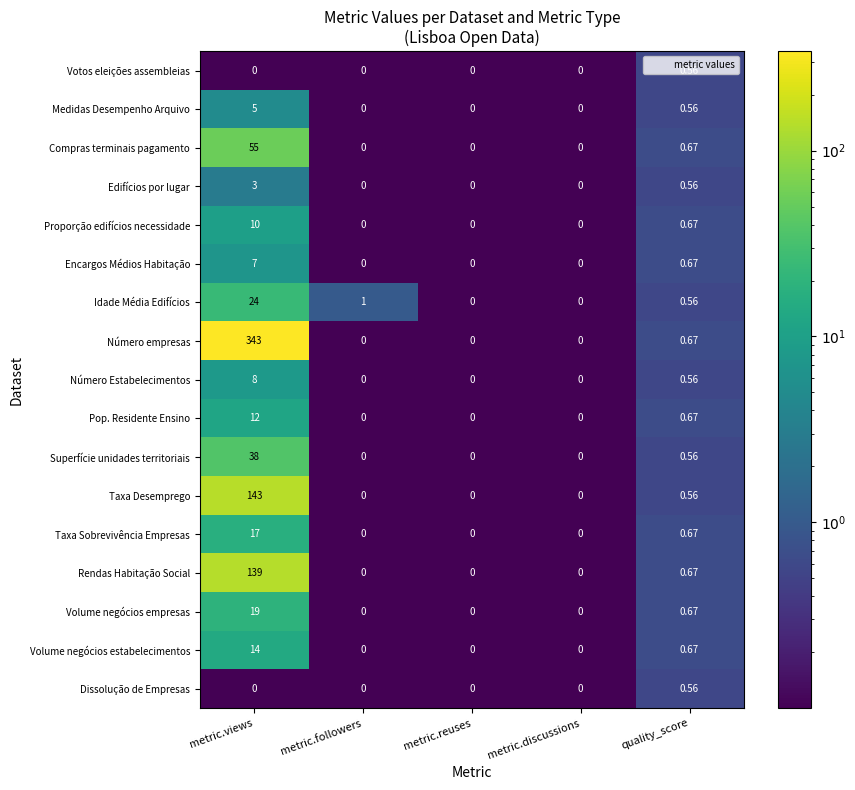

At which label is Edifícios por lugar closest to 1?

quality_score